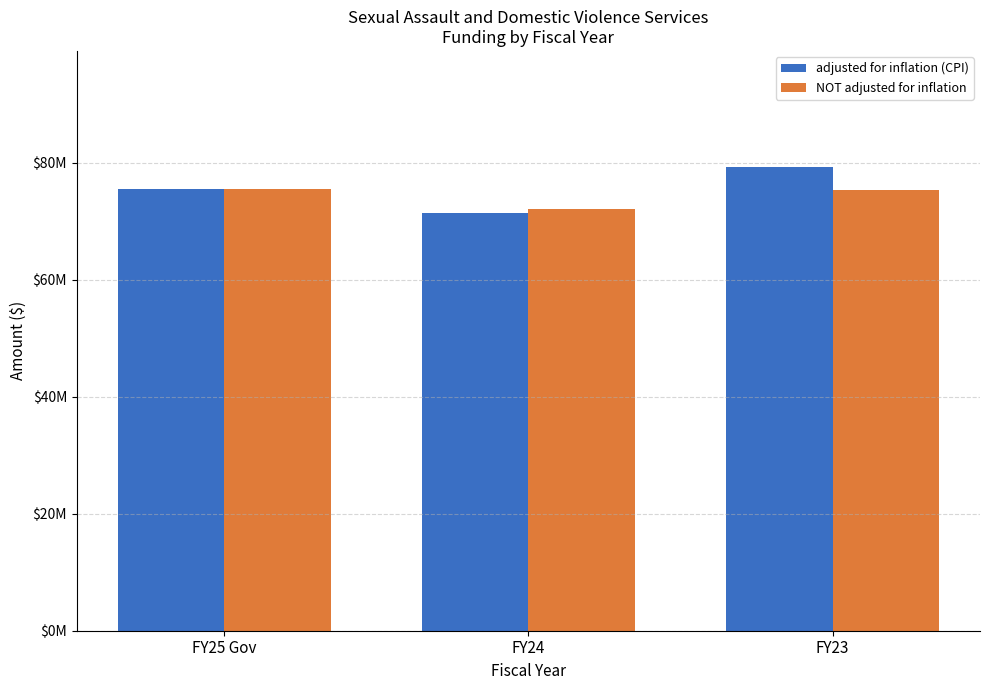

Does the chart contain any negative values?

No